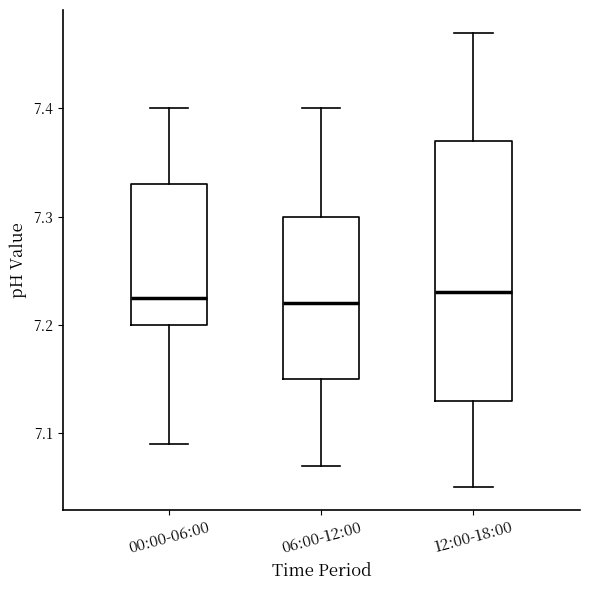

Reading left to right, read every box against the y-axis: the position of its median line, the range the box covers, and the ends of its whiskers. The values are not printed on the chart, so give them approximately, as read against the axis.

00:00-06:00: median 7.23, box 7.20 to 7.33, whiskers 7.09 to 7.40
06:00-12:00: median 7.22, box 7.15 to 7.30, whiskers 7.07 to 7.40
12:00-18:00: median 7.23, box 7.13 to 7.37, whiskers 7.05 to 7.47